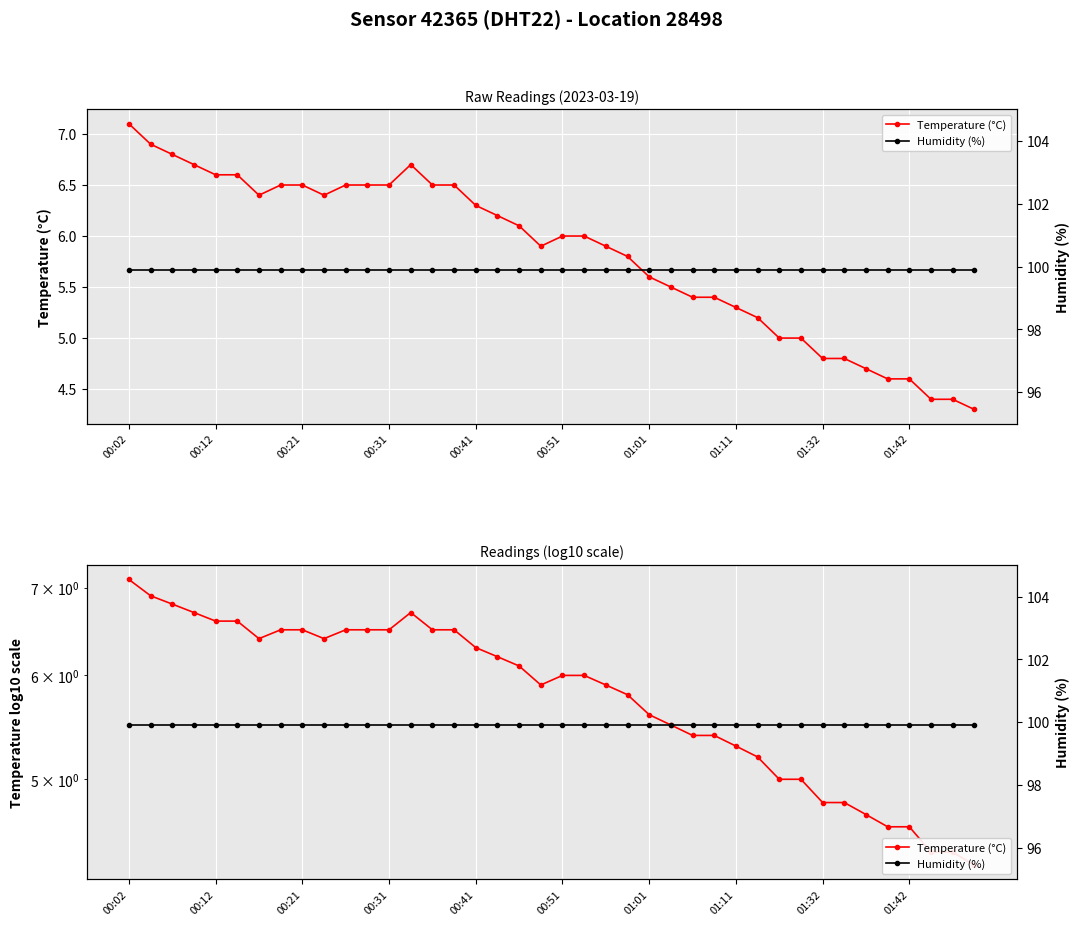

What is the sum of all Temperature (°C) values?

232.9